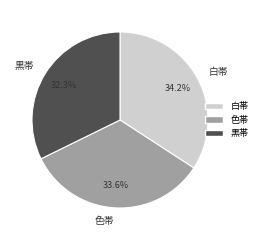

What is the total percentage of 色帯 and 黒帯?

65.8%